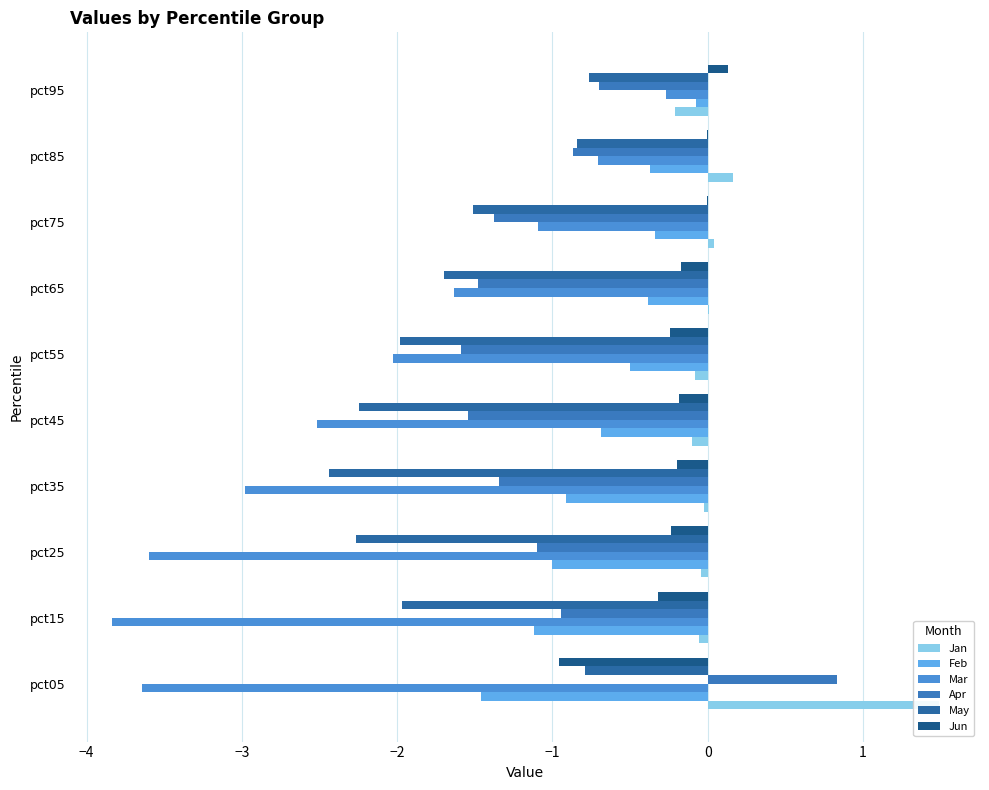

Which has a higher value, pct25 or pct65?

pct65